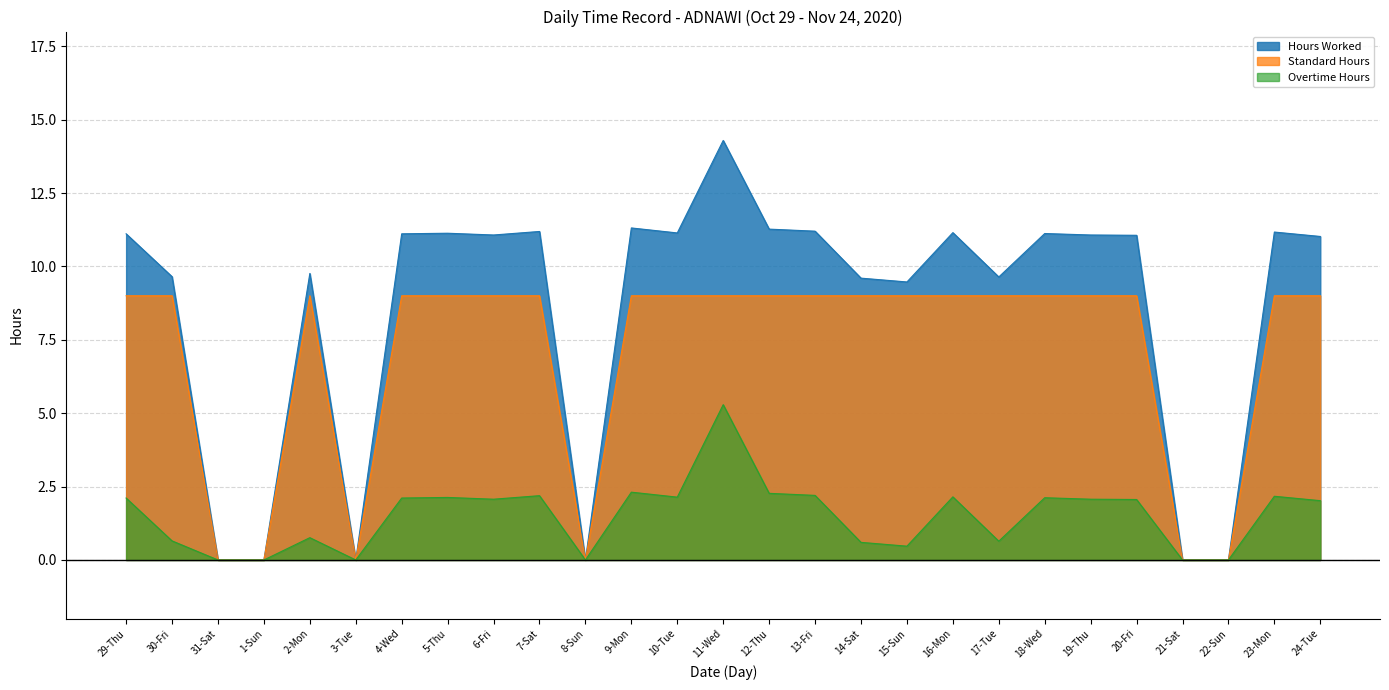

How many positive values does the Hours Worked series have?

21